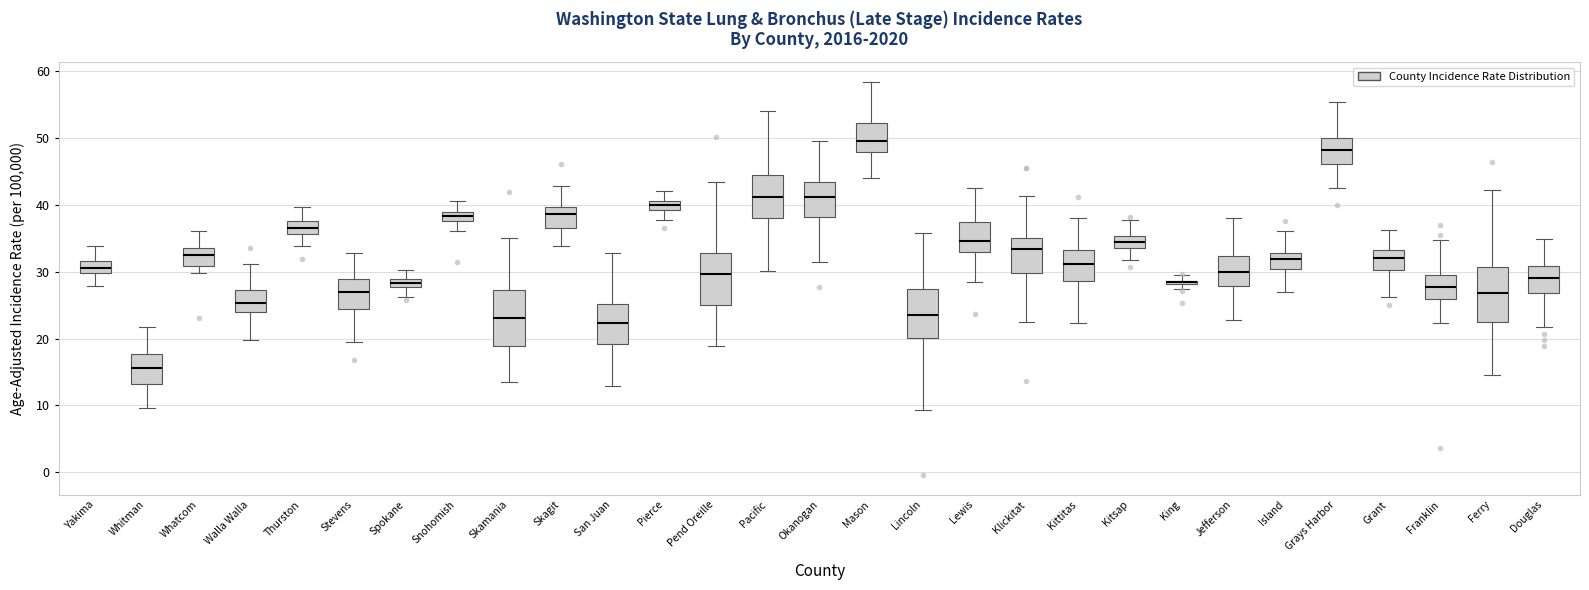

Which box has the highest median line?

Mason